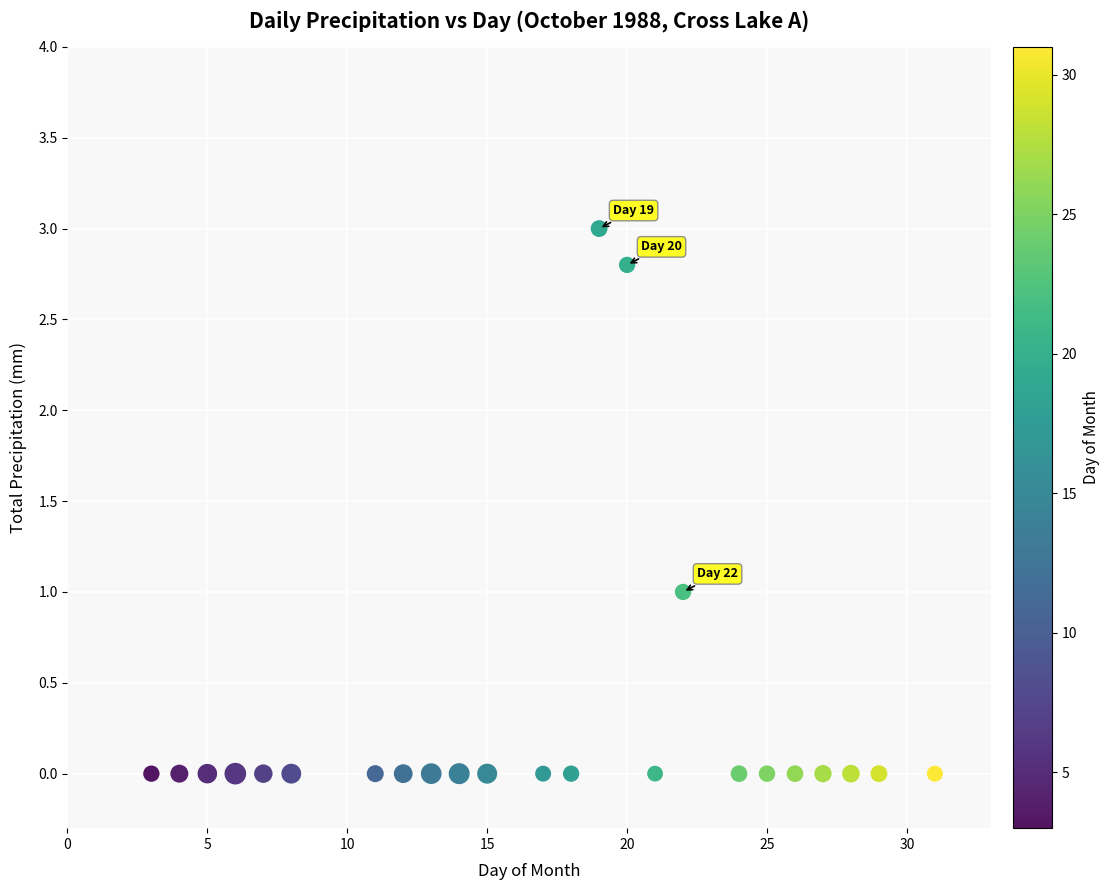

What is the range of Y values (max minus min)?

3.0